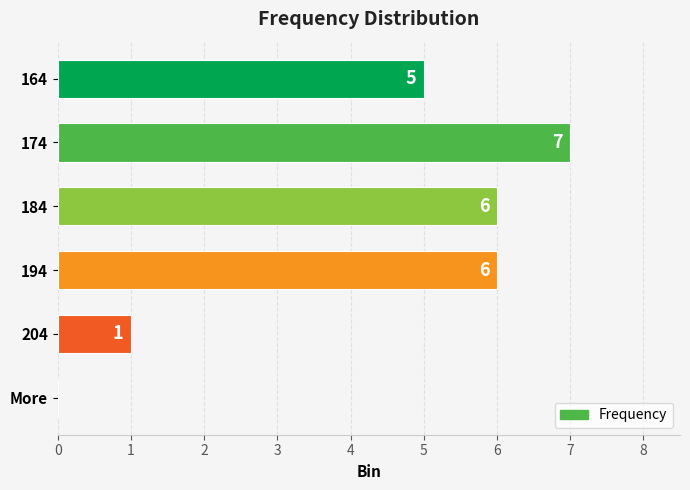

How many distinct data groups are displayed?

1